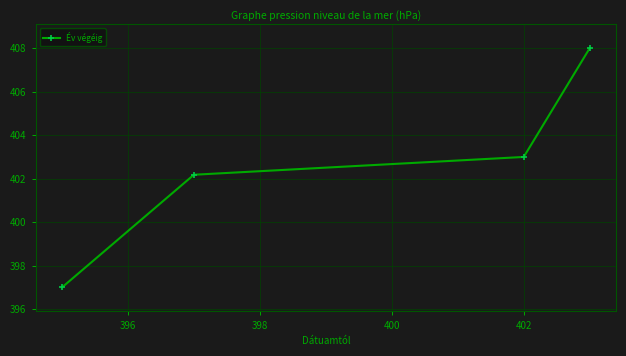

How many lines are shown in the chart?

1